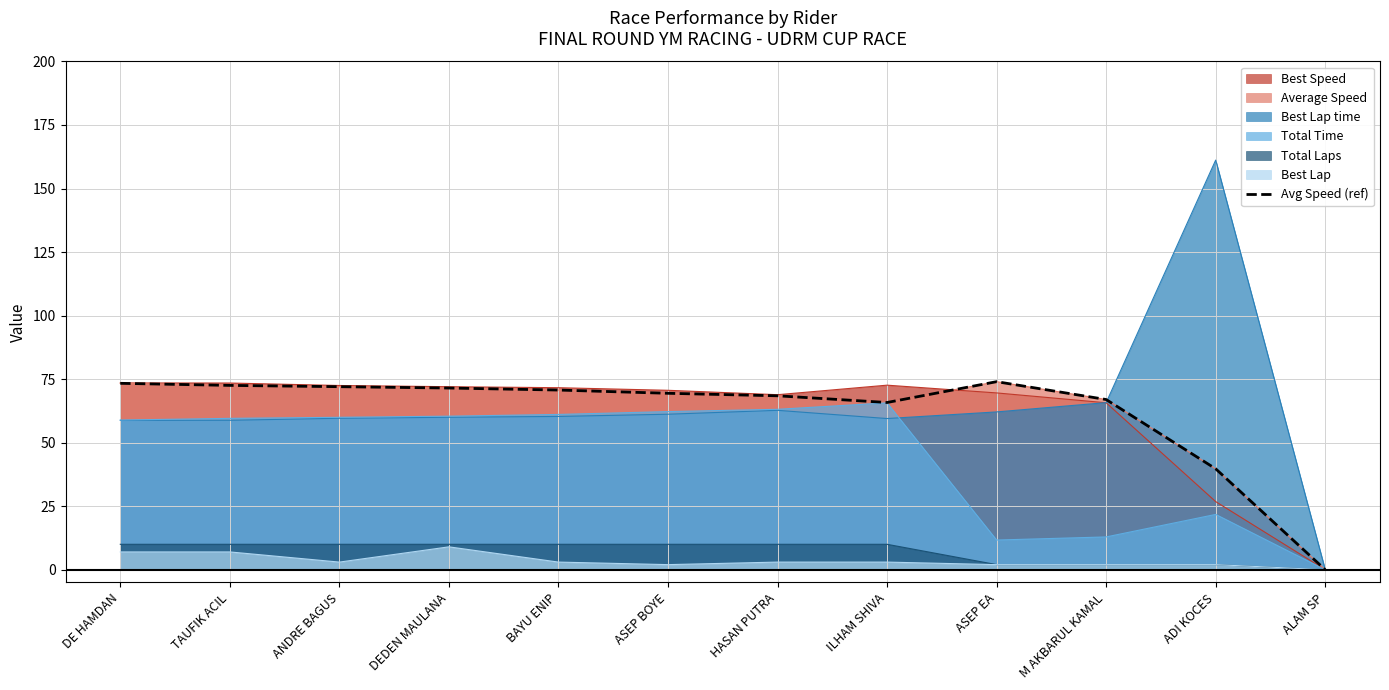

List the labels in order of value, largest first.

ASEP EA, DE HAMDAN, TAUFIK ACIL, ANDRE BAGUS, DEDEN MAULANA, BAYU ENIP, ASEP BOYE, HASAN PUTRA, M AKBARUL KAMAL, ILHAM SHIVA, ADI KOCES, ALAM SP